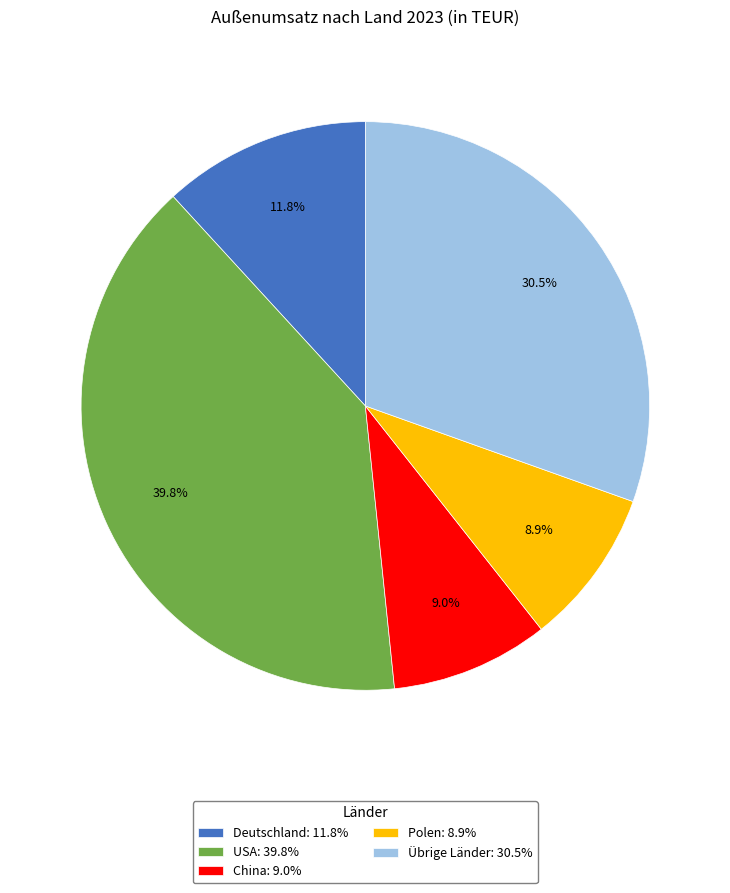

How many segments does this pie chart have?

5